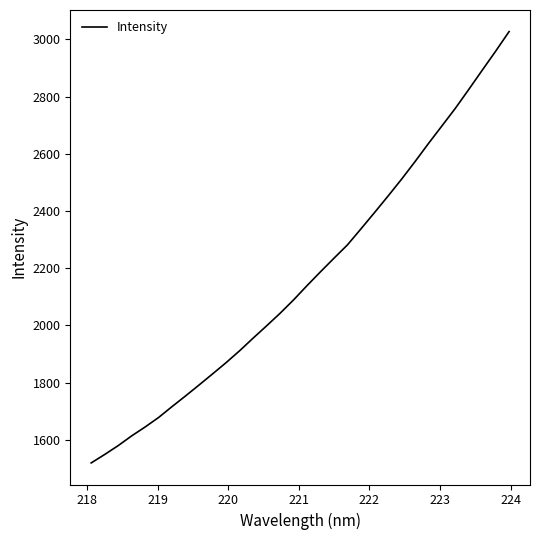

What is the greatest value displayed?

3027.1